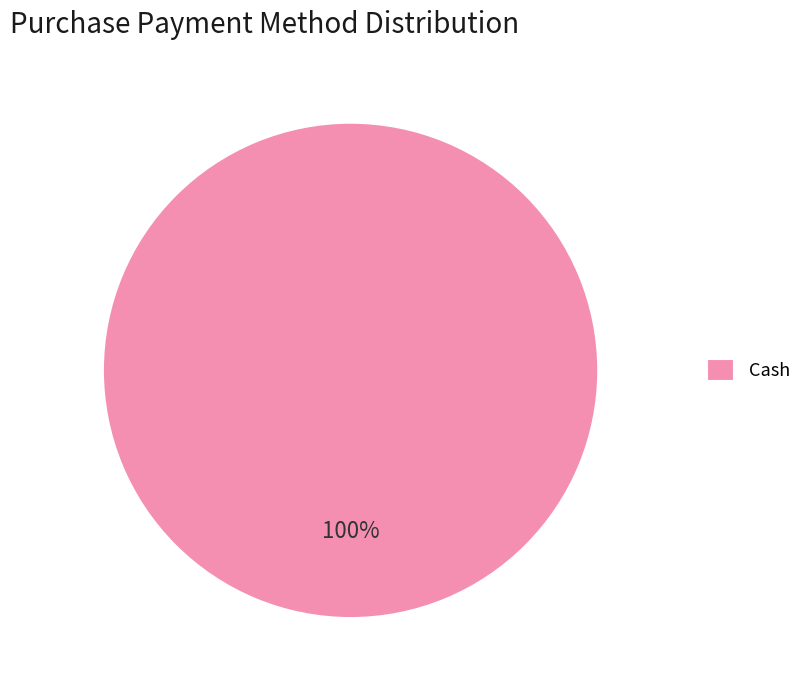

Count the number of slices in the pie.

1